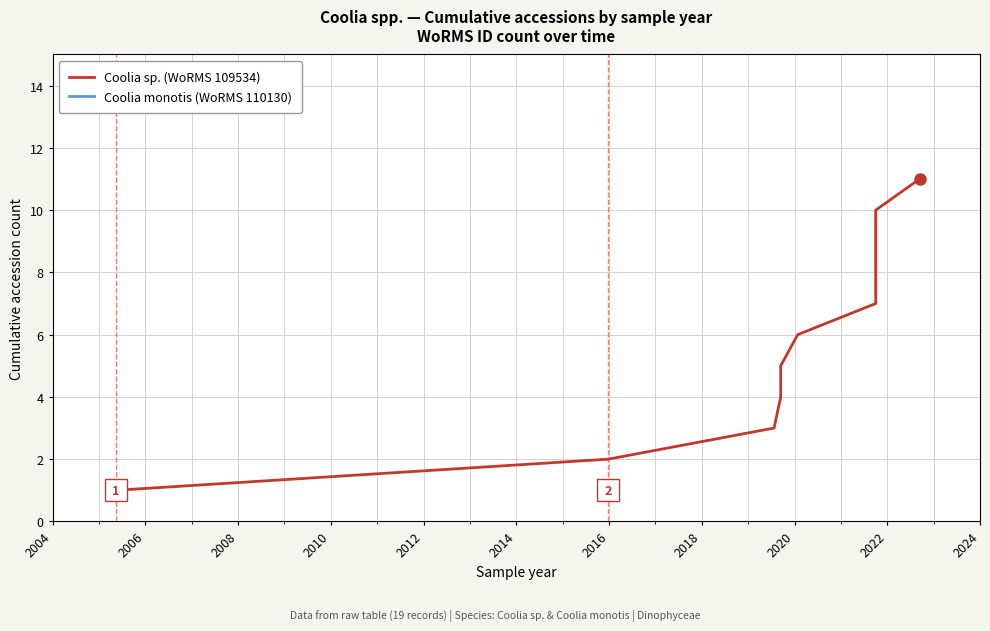

Is it true that the value at 2016 is 11?

False